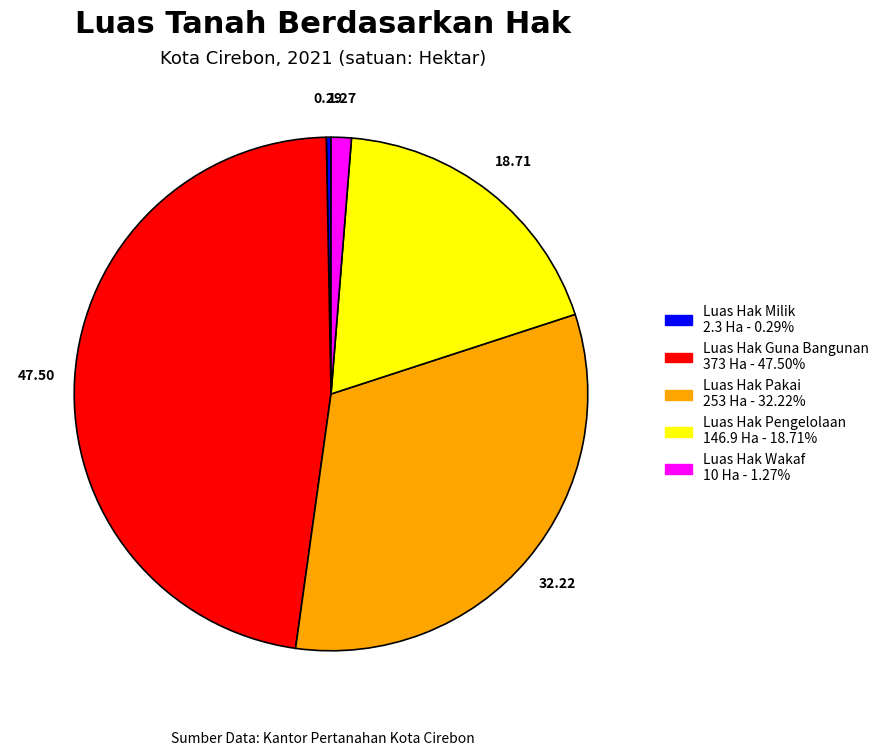

What is the largest slice in the pie chart?

Luas Hak Guna Bangunan